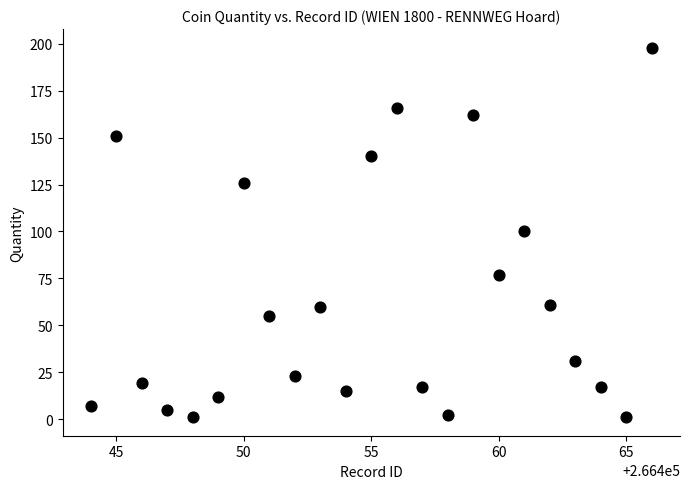

What is the range of Y values (max minus min)?

197